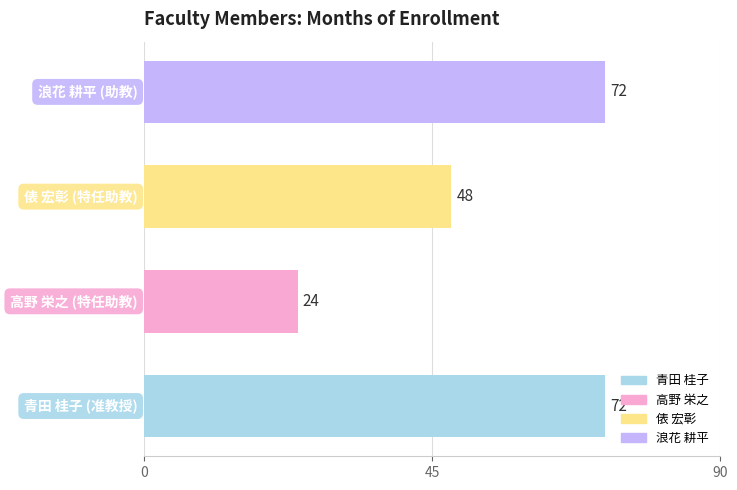

Reading bottom to top, extract all data points from this chart.

72	24	48	72